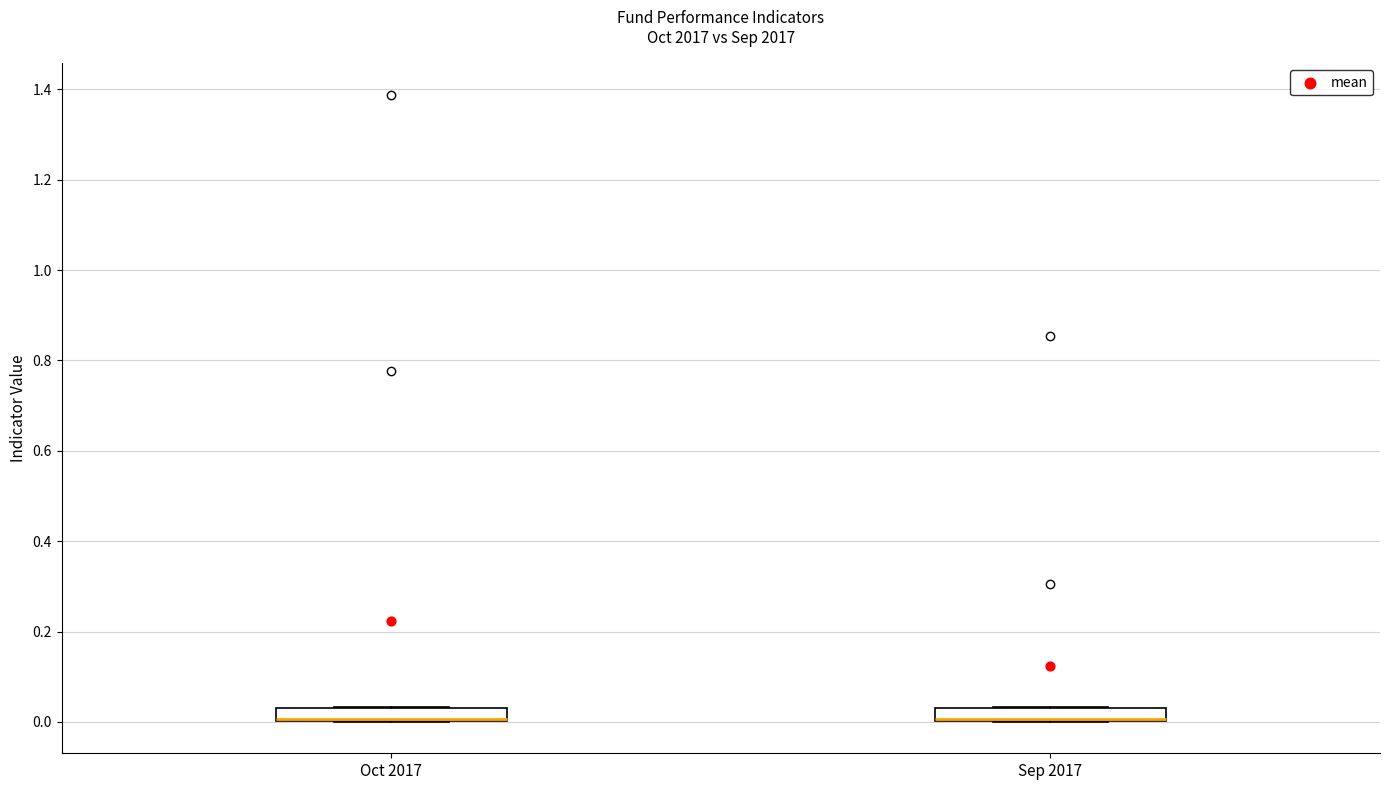

Where is the upper edge of the box for Sep 2017 on the y-axis? The values are not printed on the chart, so give them approximately, as read against the axis.

0.04